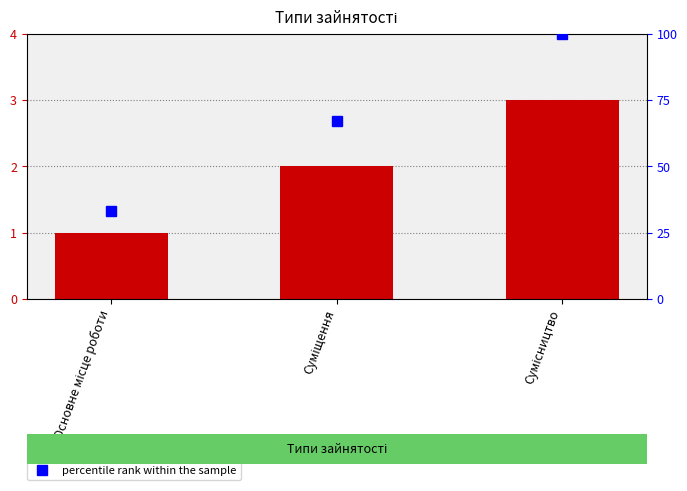

The value of Ідентифікатор at Сумісництво is 4. True or false?

False